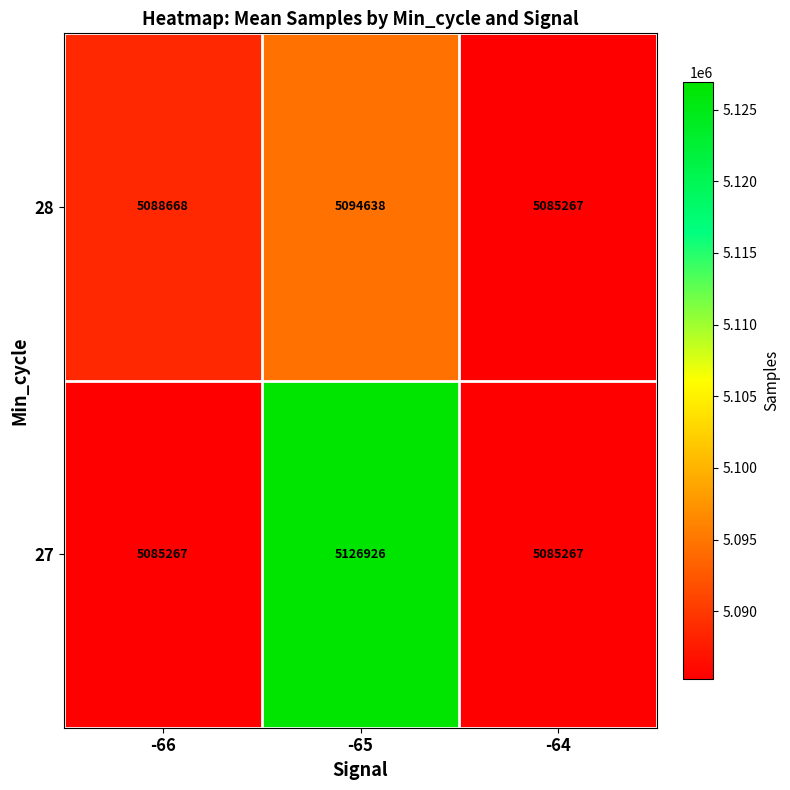

List the series in order of their peak value, lowest first.

28, 27